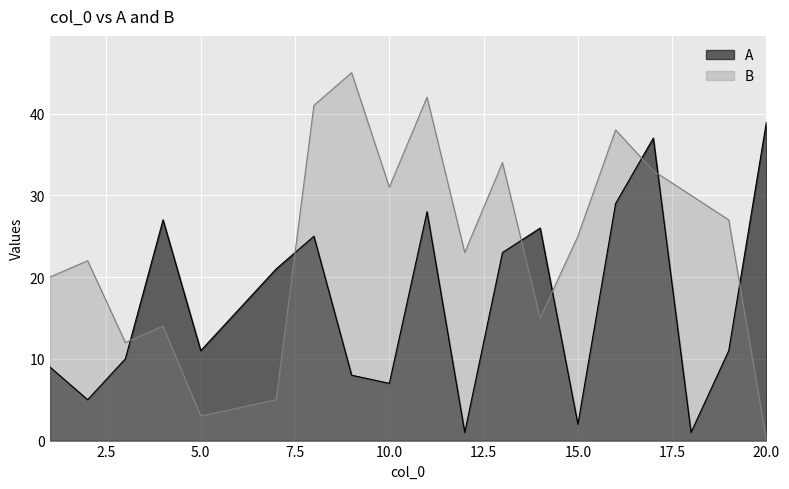

How many values in the A series exceed 16?

9